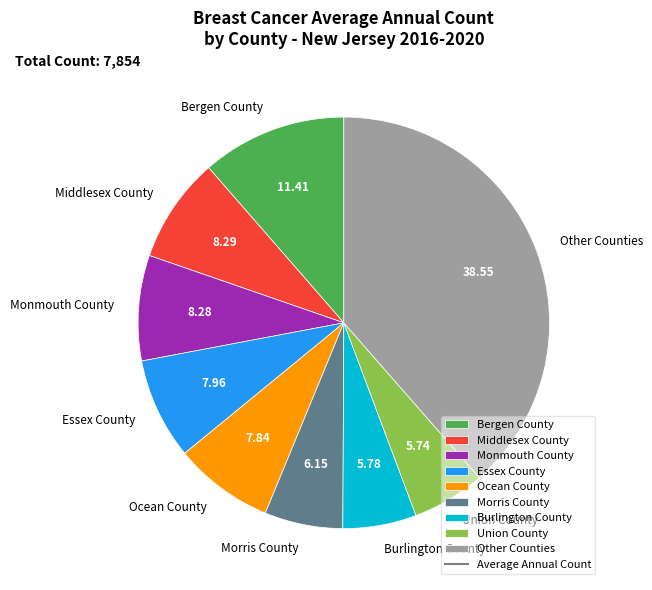

Combined, do Ocean County and Monmouth County account for over 50%?

No